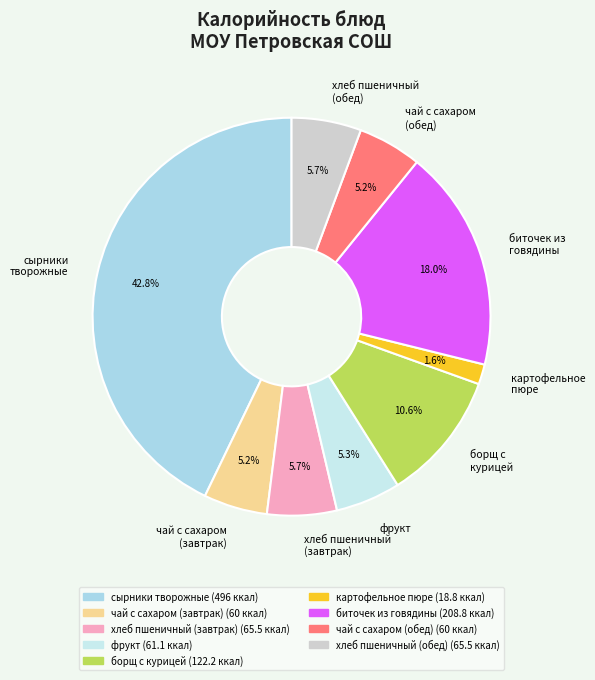

To the nearest percent, what portion does биточек из говядины represent?

18%